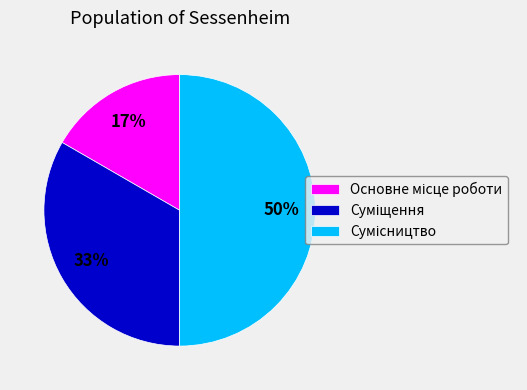

To the nearest percent, what is the difference between the largest and smallest slice percentages?

33%